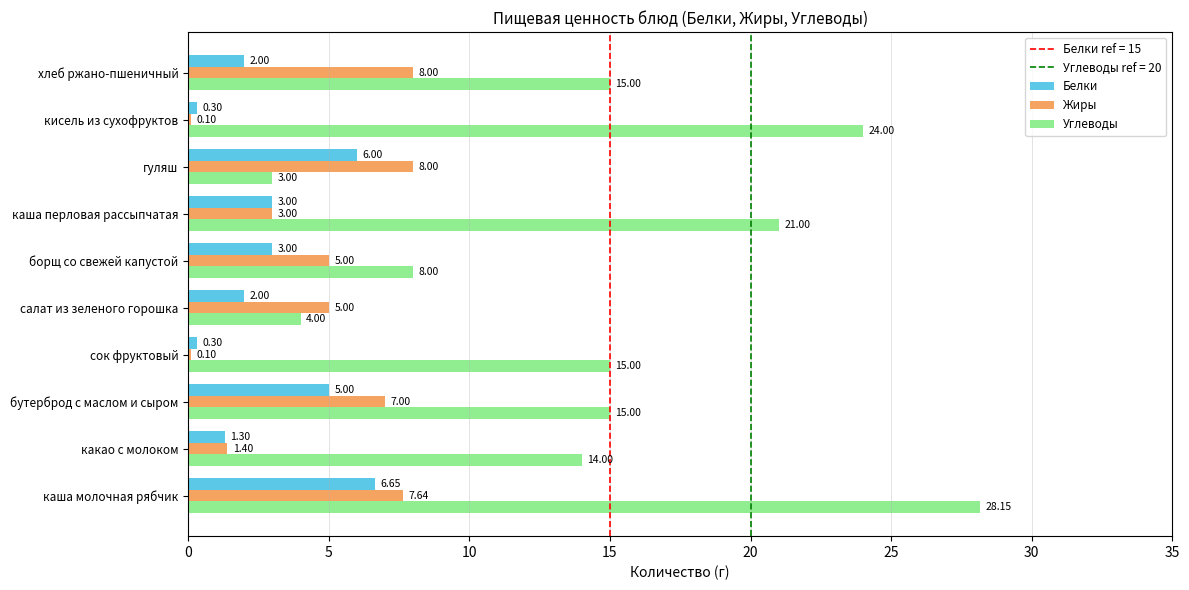

Which series has the largest total across all categories?

Углеводы